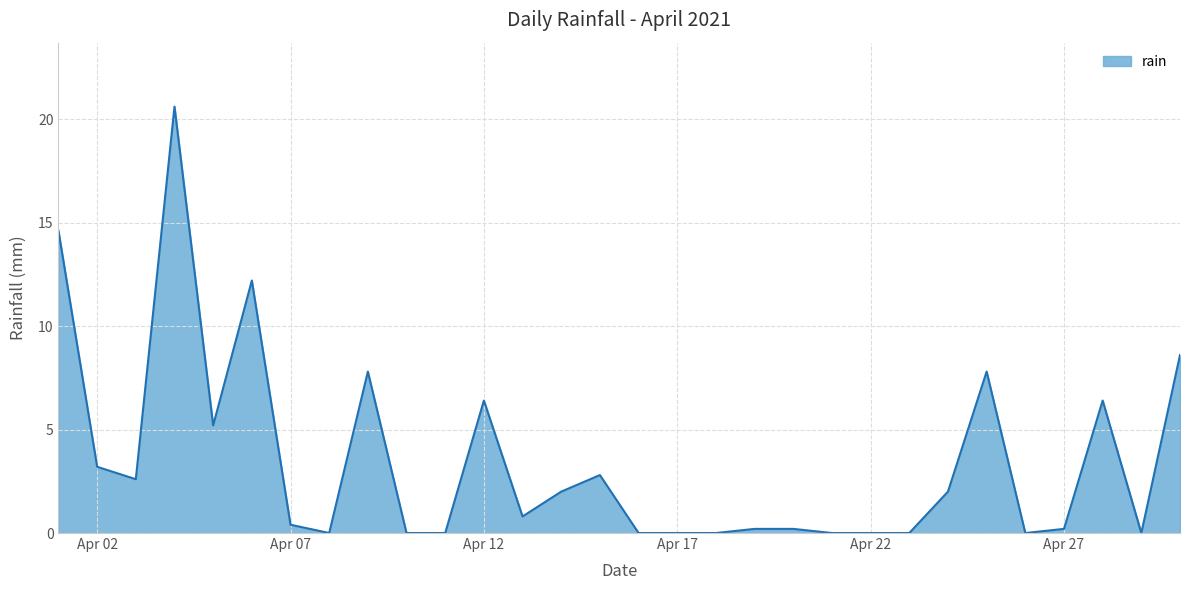

How many distinct data groups are displayed?

1